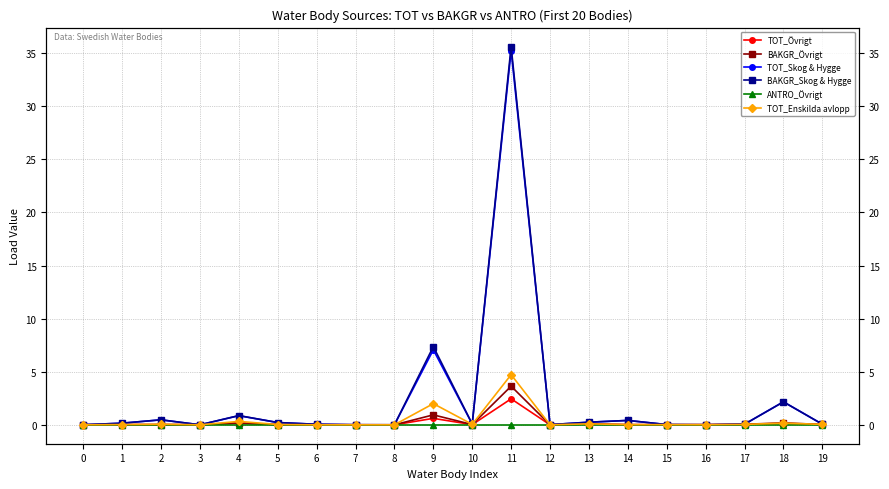

Reading left to right, extract all data points from this chart.

TOT_Övrigt: 0=0.0	1=0.0	2=0.0	3=0.0	4=0.1	5=0.0	6=0.0	7=0.0	8=0.0	9=0.6	10=0.0	11=2.4	12=0.0	13=0.1	14=0.0	15=0.0	16=0.0	17=0.0	18=0.1	19=0.0
BAKGR_Övrigt: 0=0.0	1=0.0	2=0.0	3=0.0	4=0.2	5=0.0	6=0.0	7=0.0	8=0.0	9=0.9	10=0.0	11=3.6	12=0.0	13=0.1	14=0.0	15=0.0	16=0.0	17=0.1	18=0.2	19=0.0
TOT_Skog & Hygge: 0=0.0	1=0.2	2=0.5	3=0.0	4=0.9	5=0.2	6=0.0	7=0.0	8=0.0	9=7.1	10=0.1	11=35.2	12=0.0	13=0.2	14=0.4	15=0.0	16=0.0	17=0.1	18=2.2	19=0.1
BAKGR_Skog & Hygge: 0=0.0	1=0.2	2=0.5	3=0.0	4=0.9	5=0.2	6=0.0	7=0.0	8=0.0	9=7.4	10=0.1	11=35.6	12=0.0	13=0.2	14=0.4	15=0.0	16=0.0	17=0.1	18=2.2	19=0.1
ANTRO_Övrigt: 0=0.0	1=0.0	2=0.0	3=0.0	4=0.0	5=0.0	6=0.0	7=0.0	8=0.0	9=0.0	10=0.0	11=0.0	12=0.0	13=0.0	14=0.0	15=0.0	16=0.0	17=0.0	18=0.0	19=0.0
TOT_Enskilda avlopp: 0=0.0	1=0.0	2=0.1	3=0.0	4=0.3	5=0.0	6=0.0	7=0.0	8=0.0	9=2.0	10=0.0	11=4.7	12=0.0	13=0.1	14=0.0	15=0.0	16=0.0	17=0.0	18=0.2	19=0.0